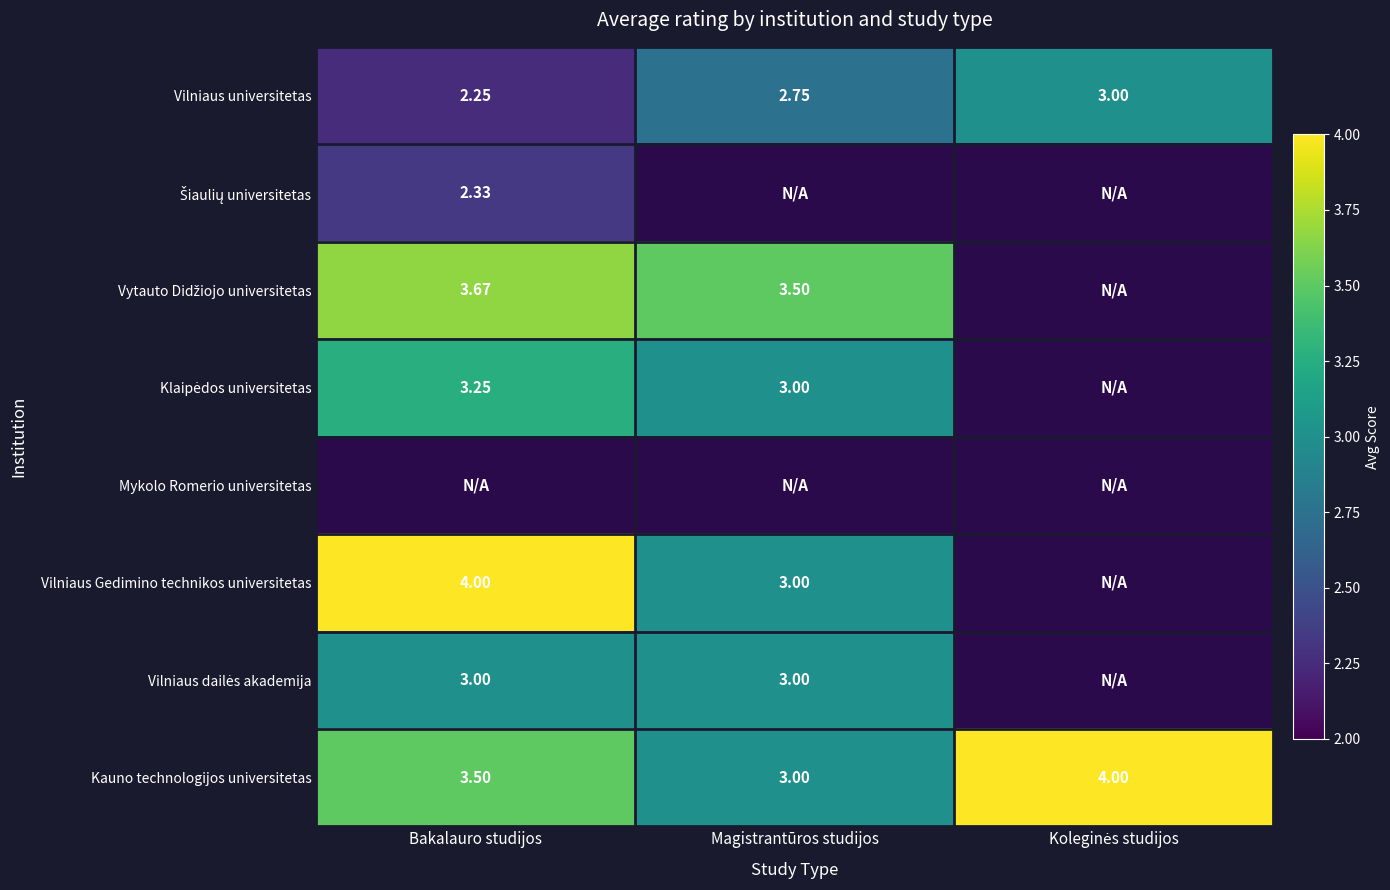

At which label is Vilniaus universitetas closest to 2?

Bakalauro studijos